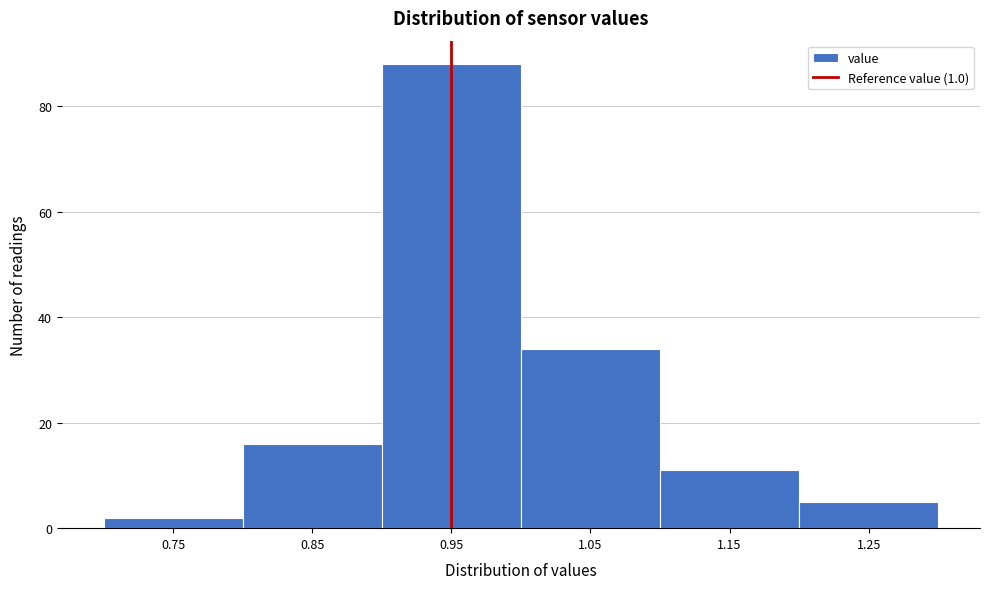

Reading left to right, extract all data points from this chart.

0.75=2	0.85=16	0.95=88	1.05=34	1.15=11	1.25=5